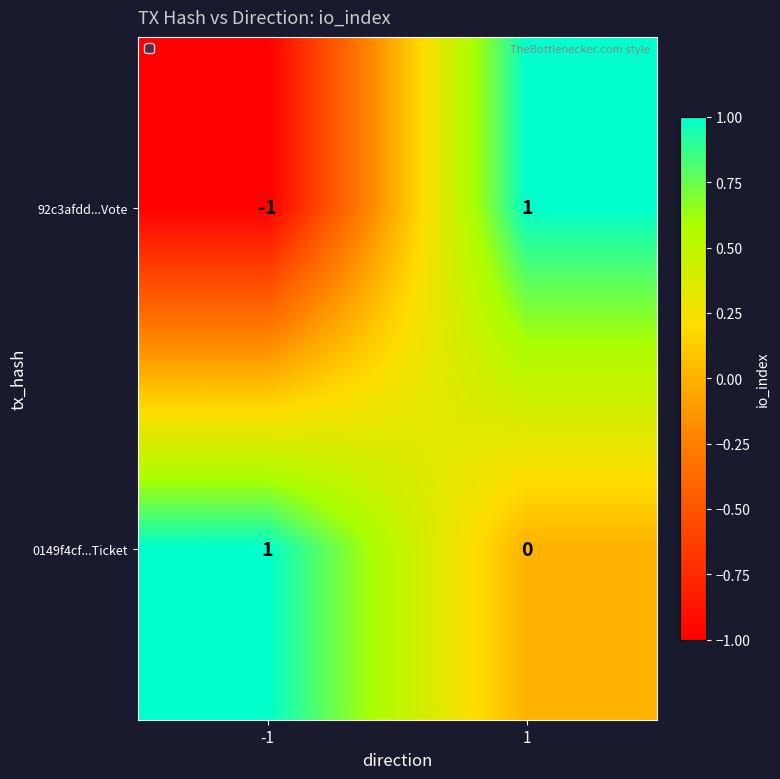

True or false: 92c3afdd...Vote has a value of -2 at -1.

False